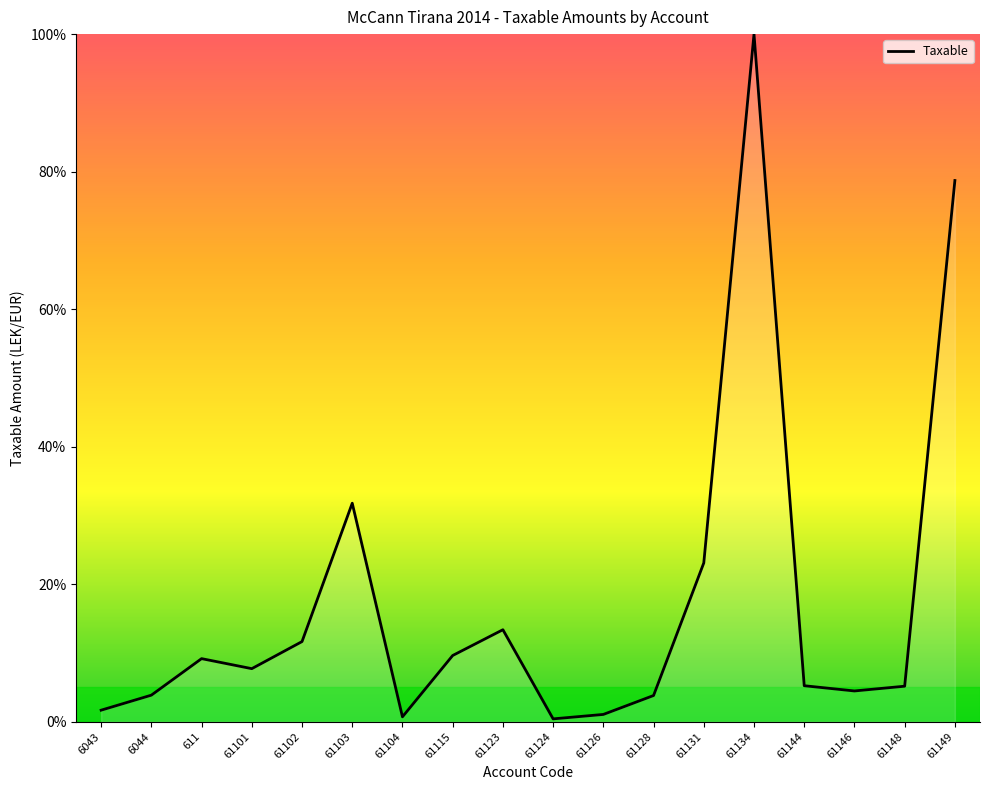

What is the difference between the values at 61115 and 61148?

4.5